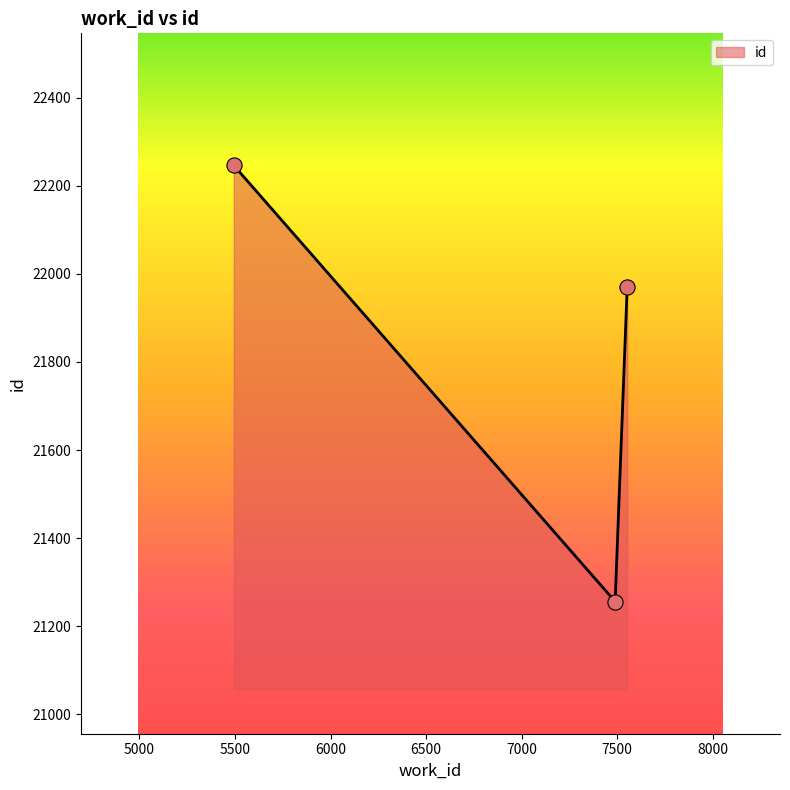

What is the greatest value displayed?

22246